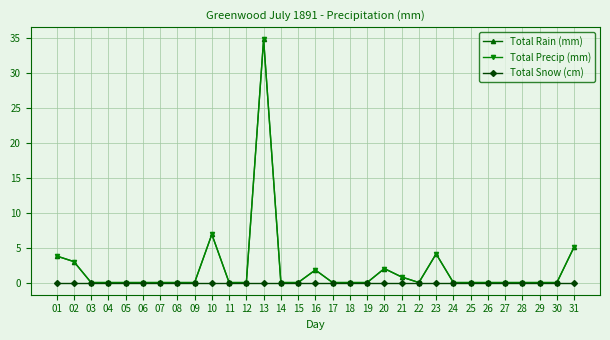

At which category is the sum across all series the highest?

13